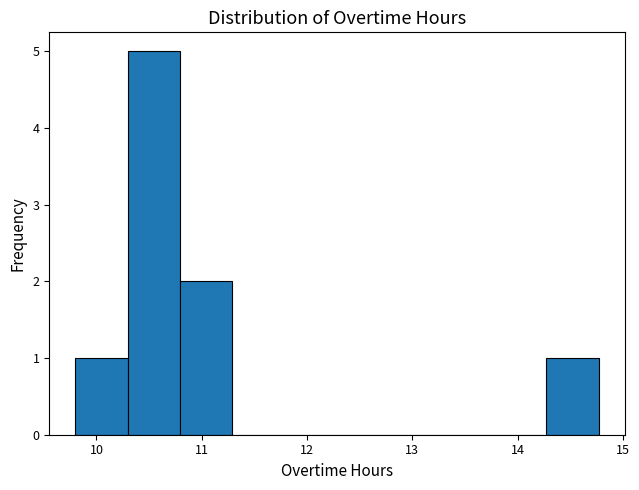

Reading left to right, list every bar in this chart as the range it spans on the x-axis followed by its height. Neither the bar edges nor the heights are printed on the chart, so give them approximately, as read against the axes.

9.8 to 10.3: 1
10.3 to 10.8: 5
10.8 to 11.3: 2
11.3 to 11.8: 0
11.8 to 12.3: 0
12.3 to 12.8: 0
12.8 to 13.3: 0
13.3 to 13.8: 0
13.8 to 14.3: 0
14.3 to 14.8: 1